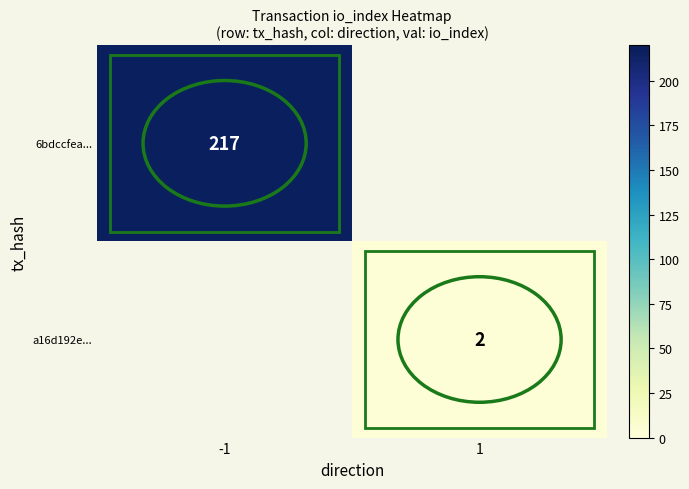

Which label corresponds to the largest value in the chart?

-1